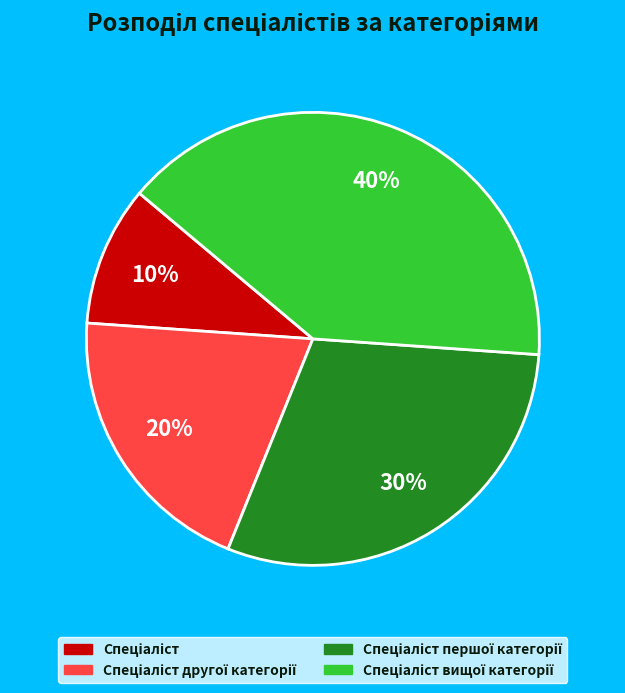

Is there a majority slice in this chart?

No